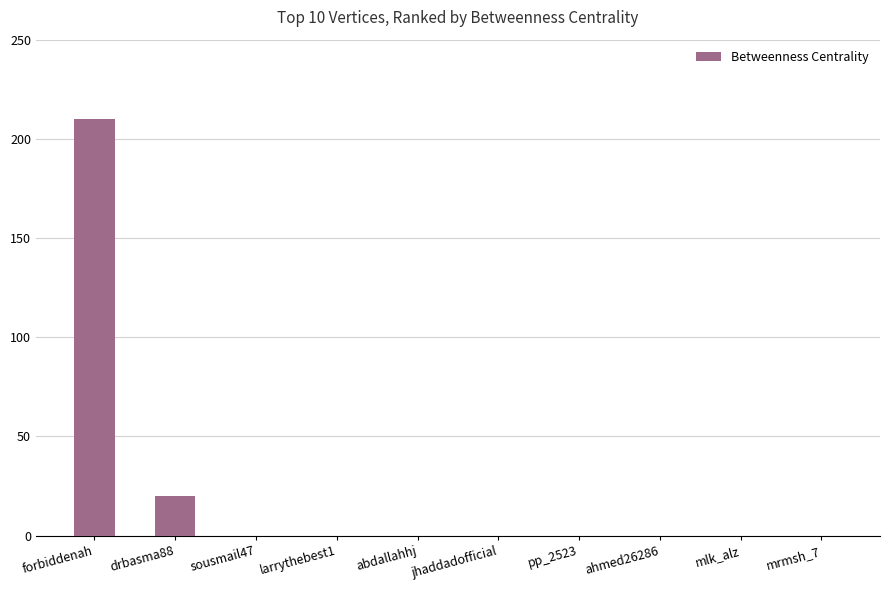

What is the change in value from drbasma88 to abdallahhj?

-20